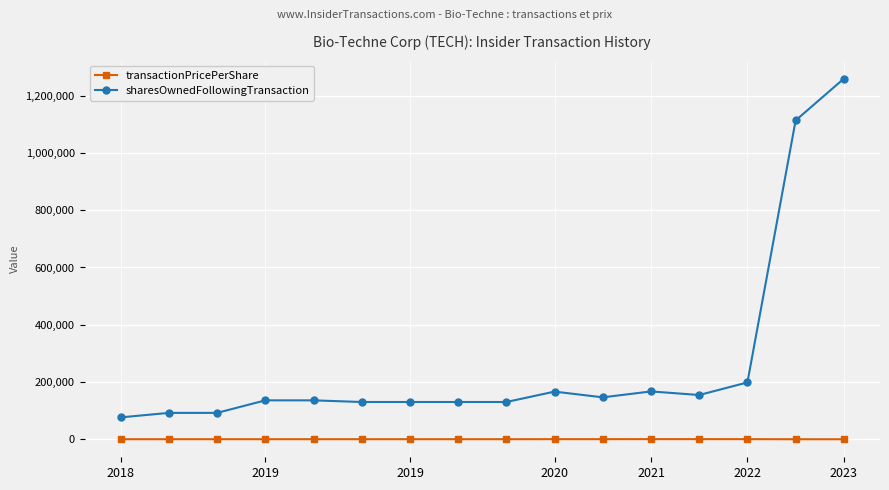

What is the greatest value displayed?

1259566.0